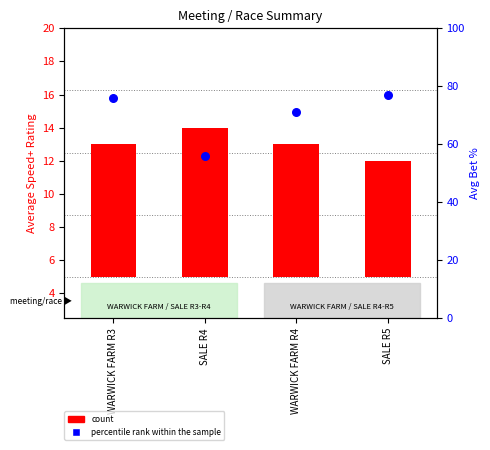

What is the total value across all series at WARWICK FARM R4?

79.0